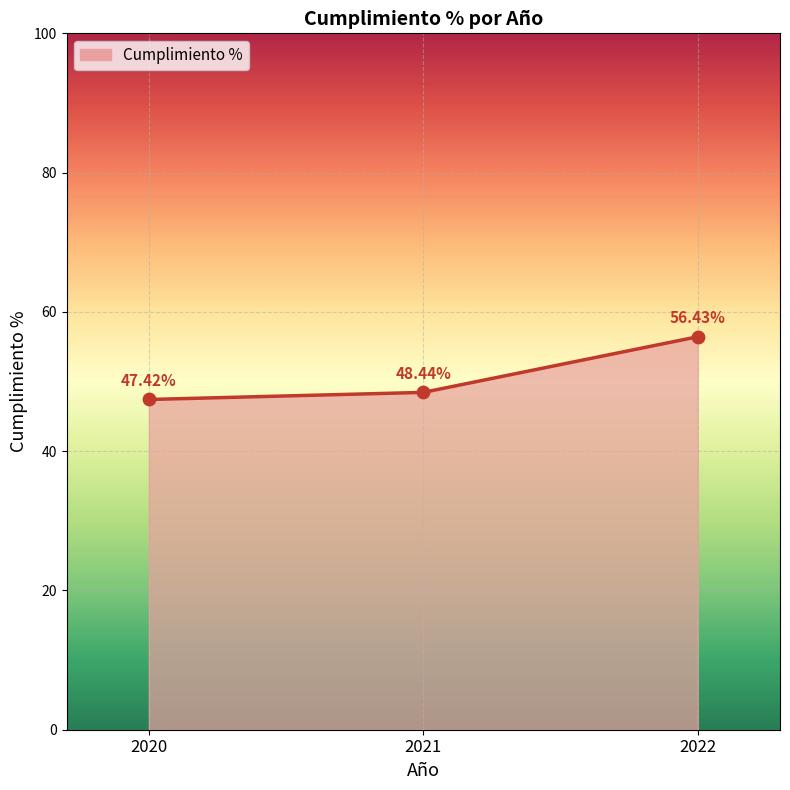

What is the change in value from 2020 to 2021?

+1.0